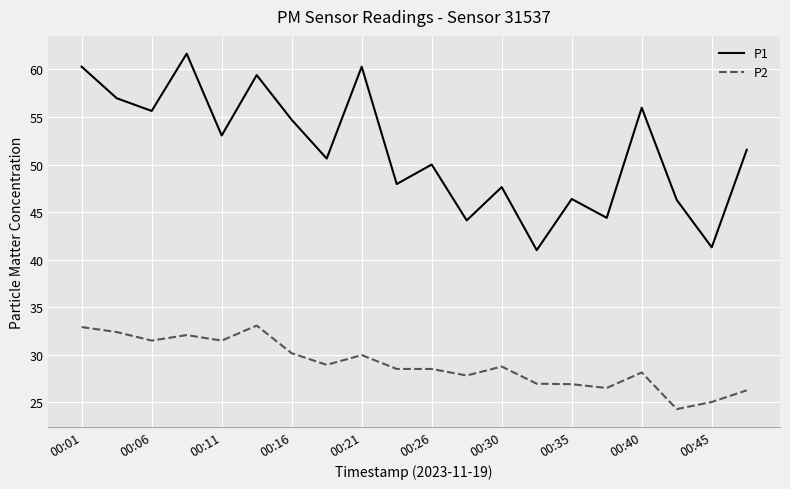

Which series has the largest total across all categories?

P1